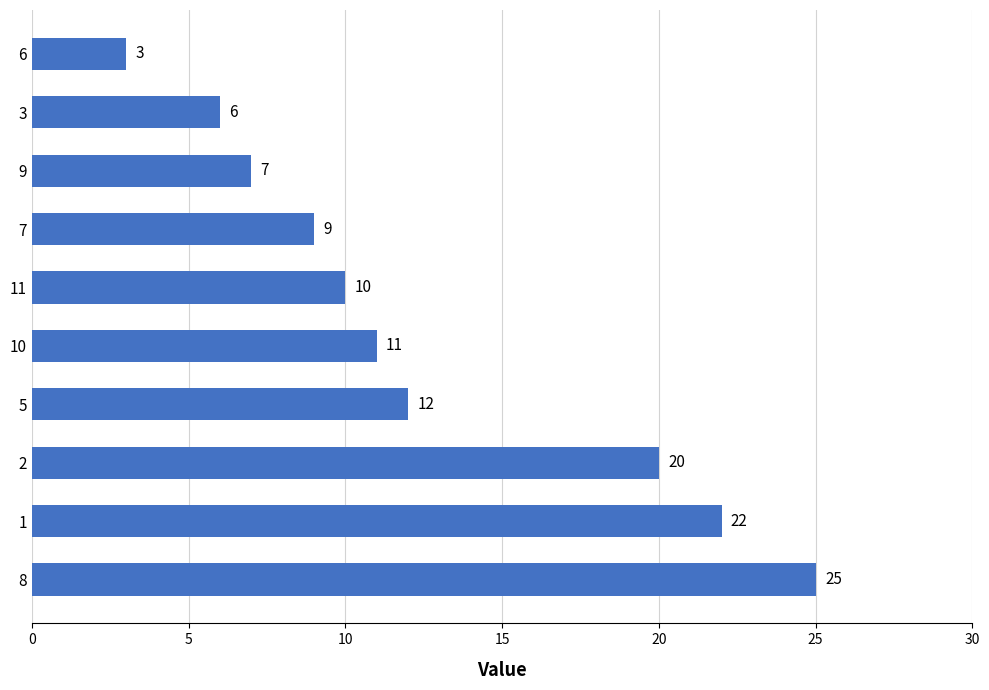

Rank the categories by value from lowest to highest.

6, 3, 9, 7, 11, 10, 5, 2, 1, 8